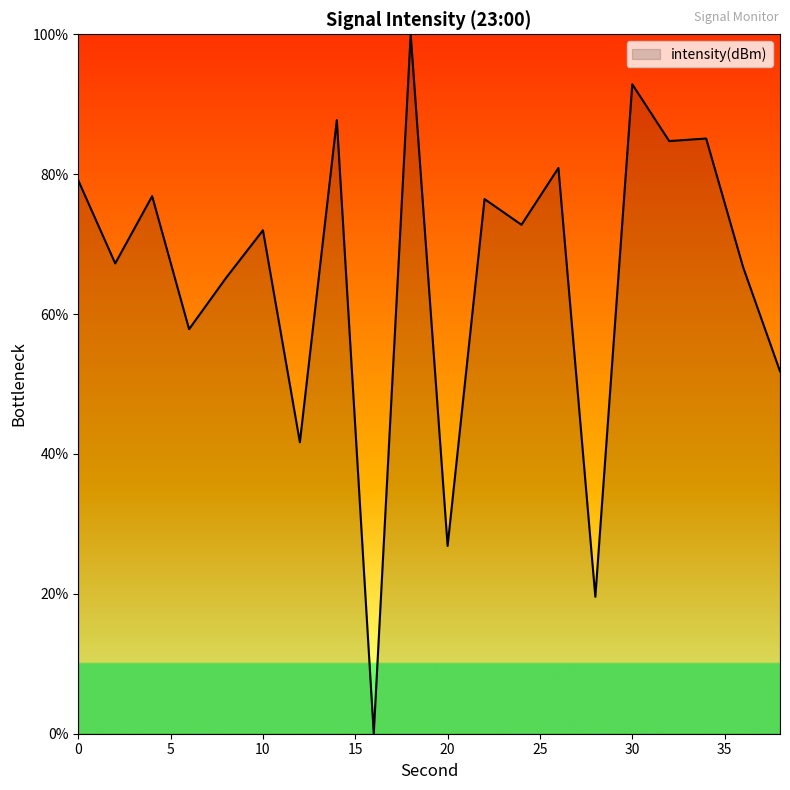

How many categories are shown in the chart?

20